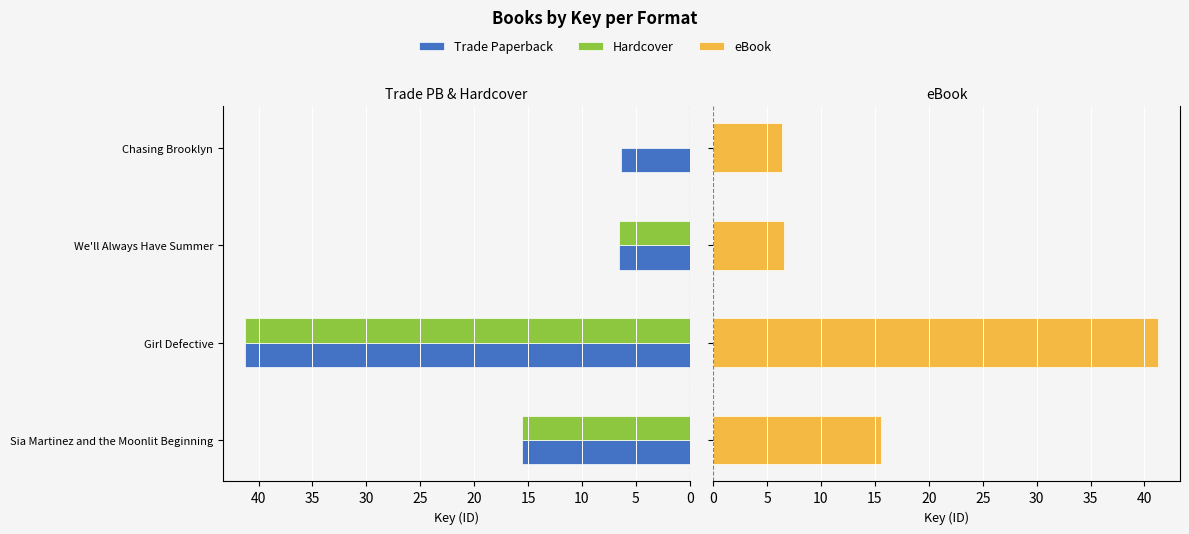

Is the value of eBook at Sia Martinez and the Moonlit Beginning greater than the value of Trade Paperback at We'll Always Have Summer?

Yes